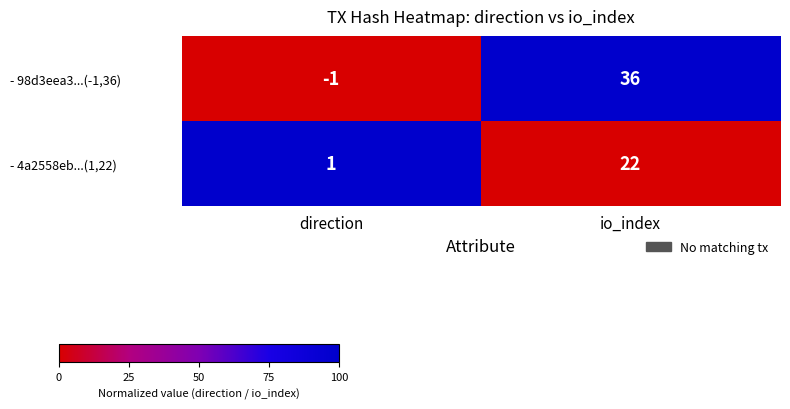

At which label is - 98d3eea3...(-1,36) closest to 17?

direction